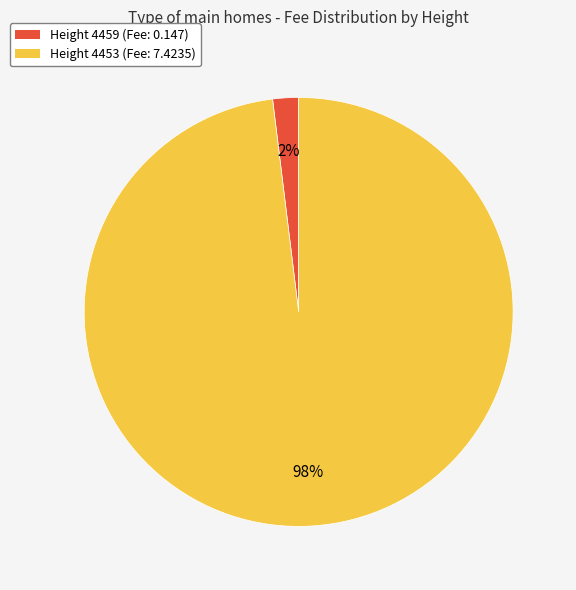

To the nearest percent, what is the average slice percentage?

50%